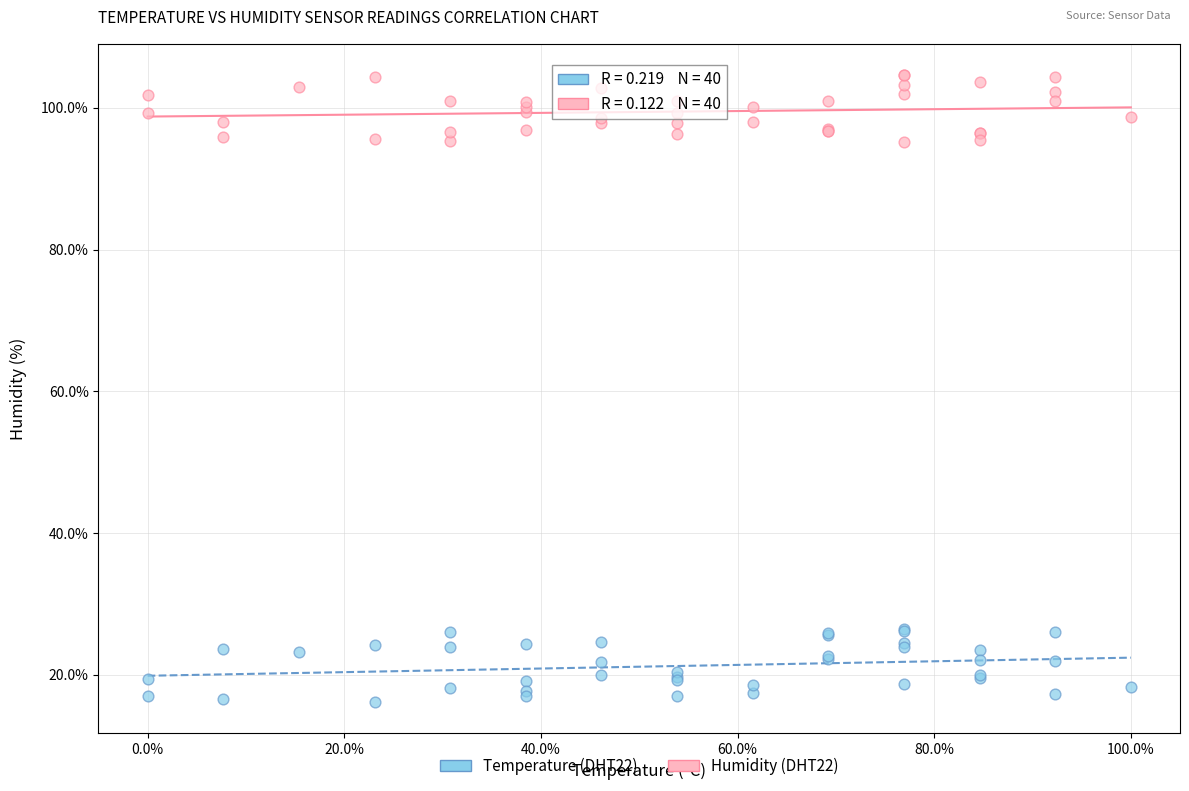

What are all the series names shown in the legend?

Temperature (DHT22), Humidity (DHT22)